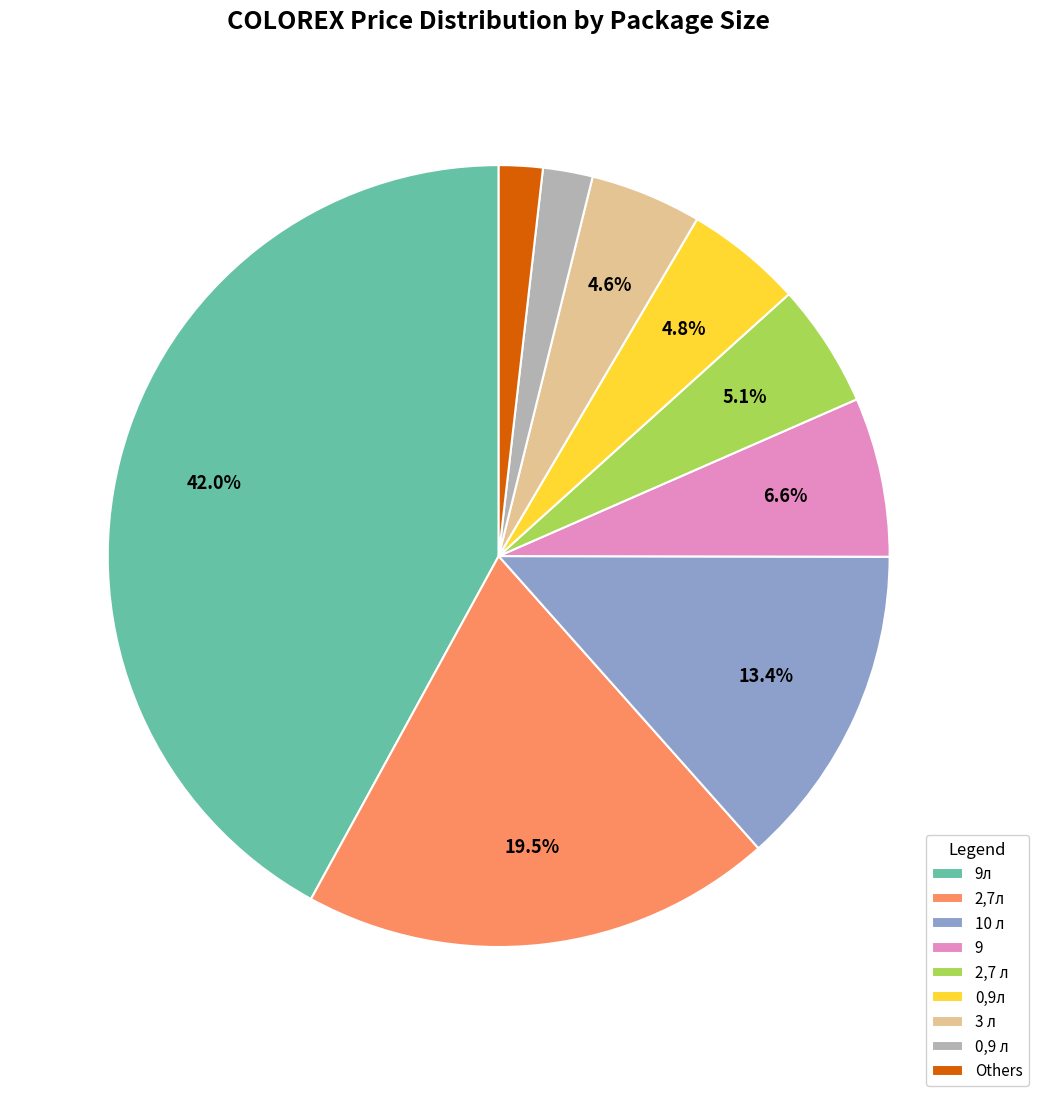

What percentage do 2,7л and 10 л together represent?

32.9%